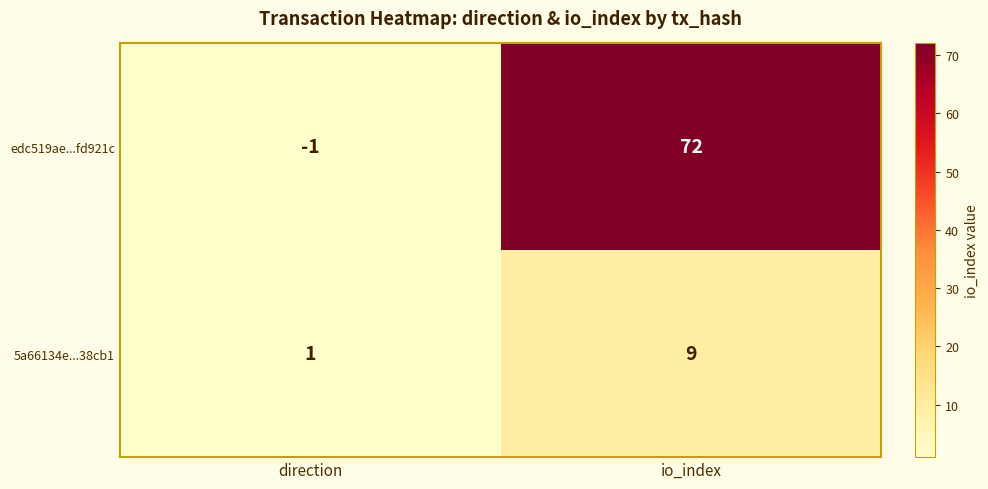

Which category has the highest value in the 5a66134e...38cb1 series?

io_index